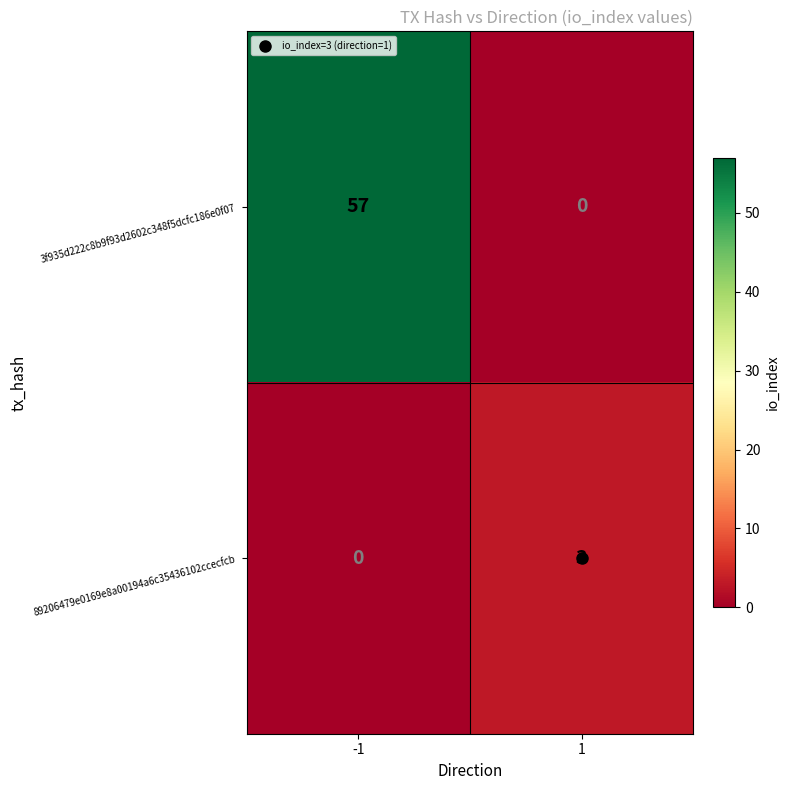

Read the 3f935d222c8b9f93d2602c348f5dcfc186e0f07 value at -1, to the nearest 10.

60